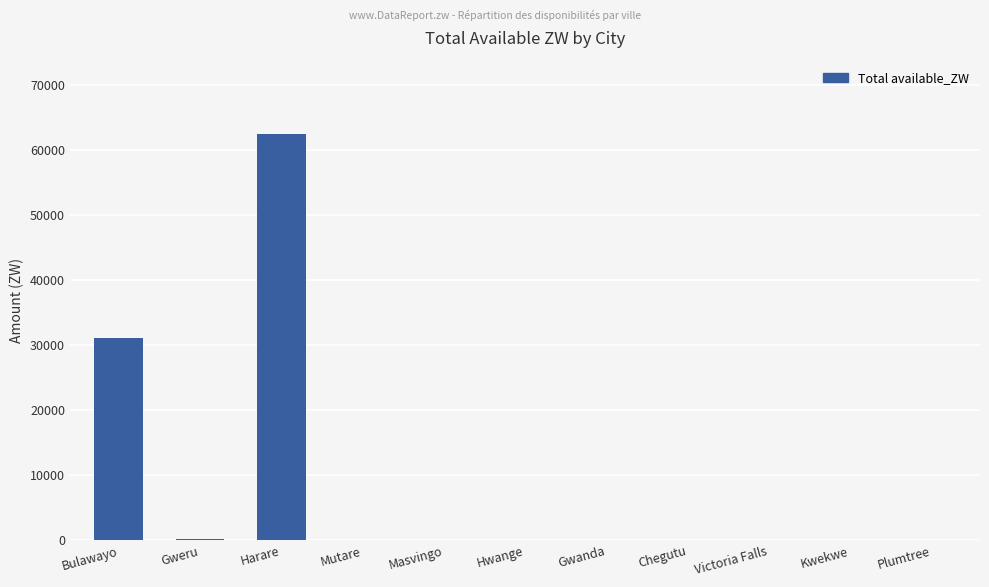

What is the sum of all values?

93727.7